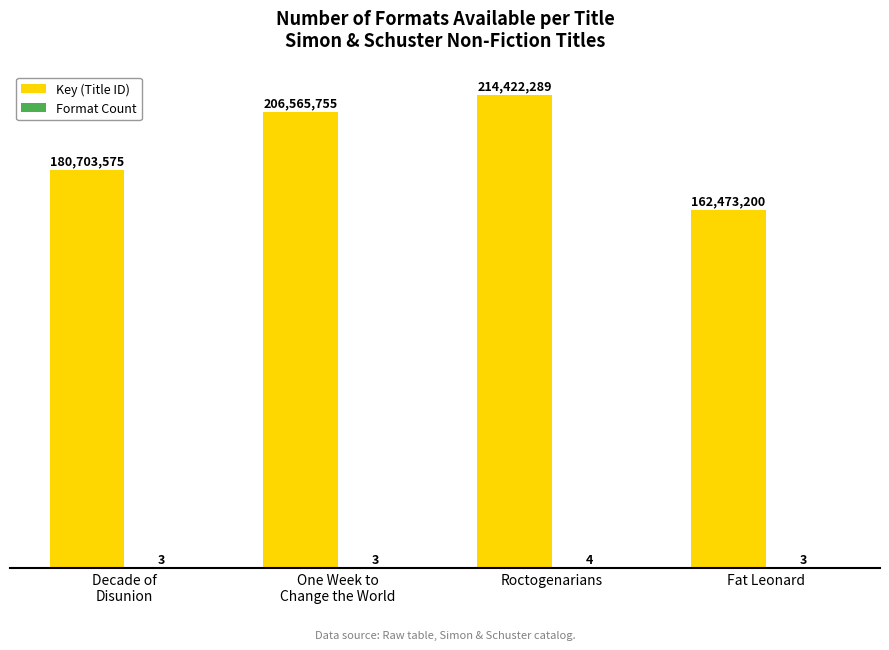

Are the bars grouped side by side (vs. stacked)?

Yes